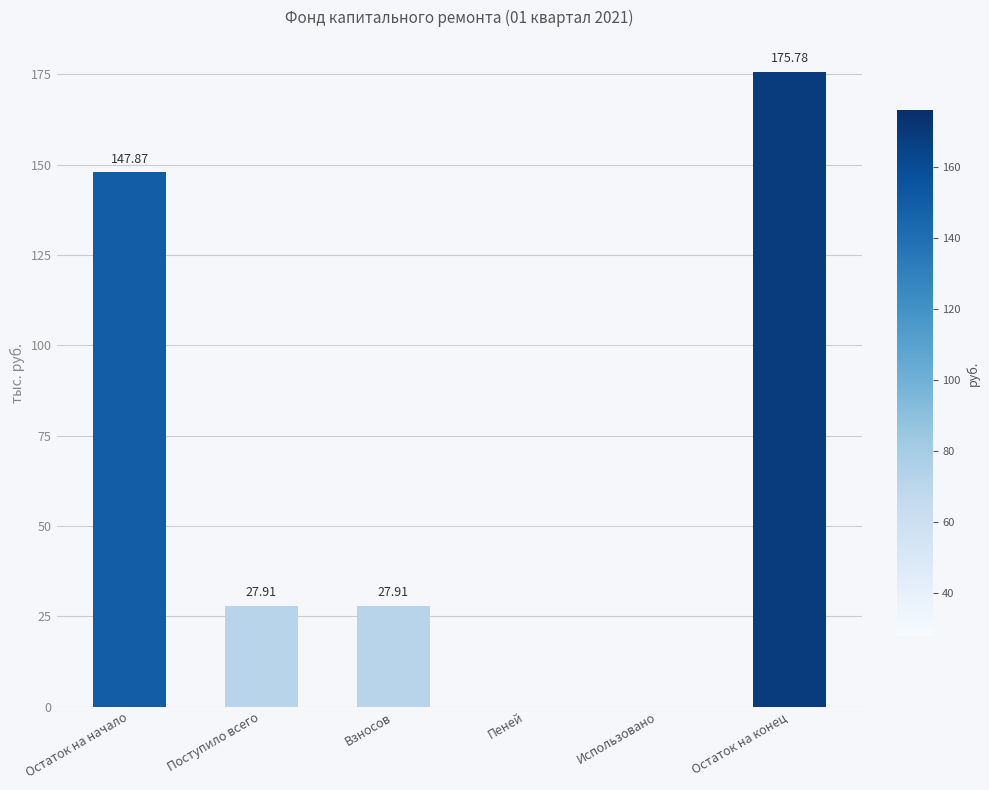

Which category has the highest value across all series?

Остаток на конец